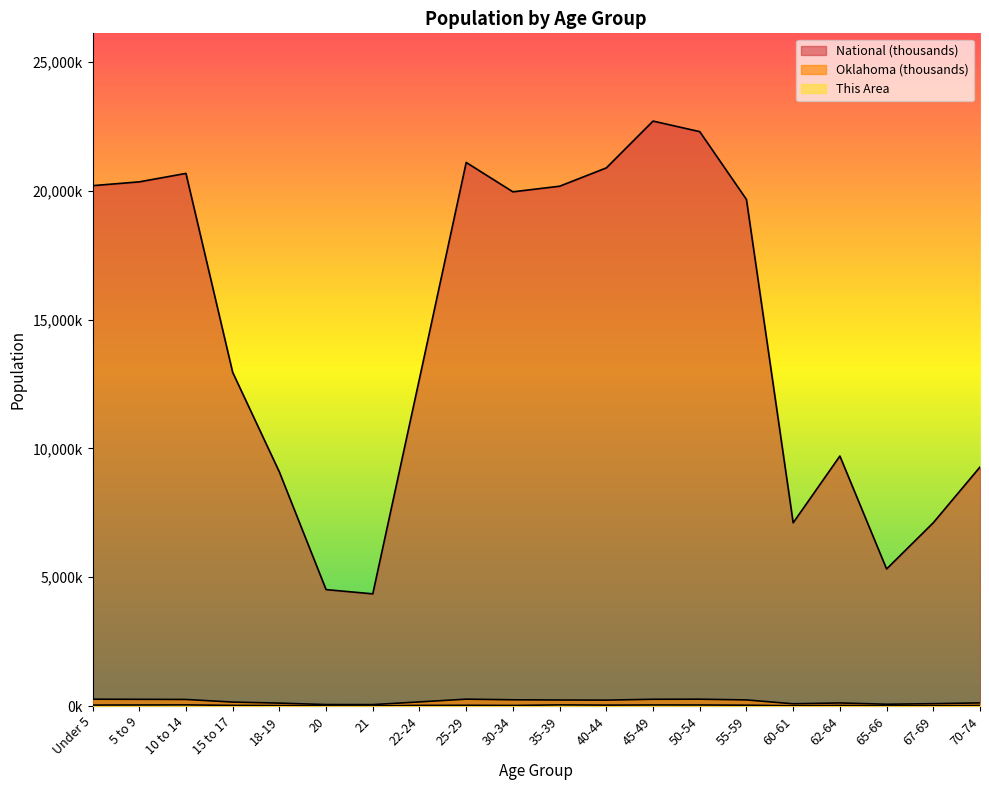

What is the average value of the This Area series?

24.6